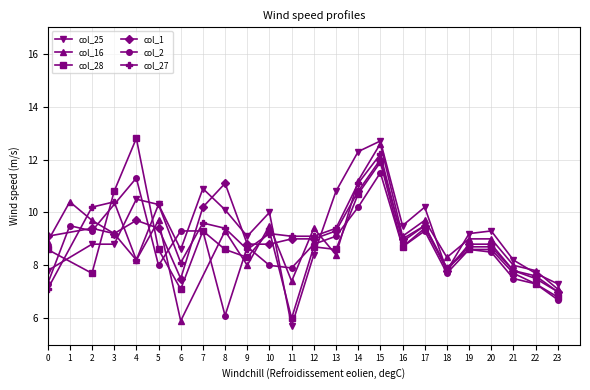

How many data points in col_25 are above 9?

13